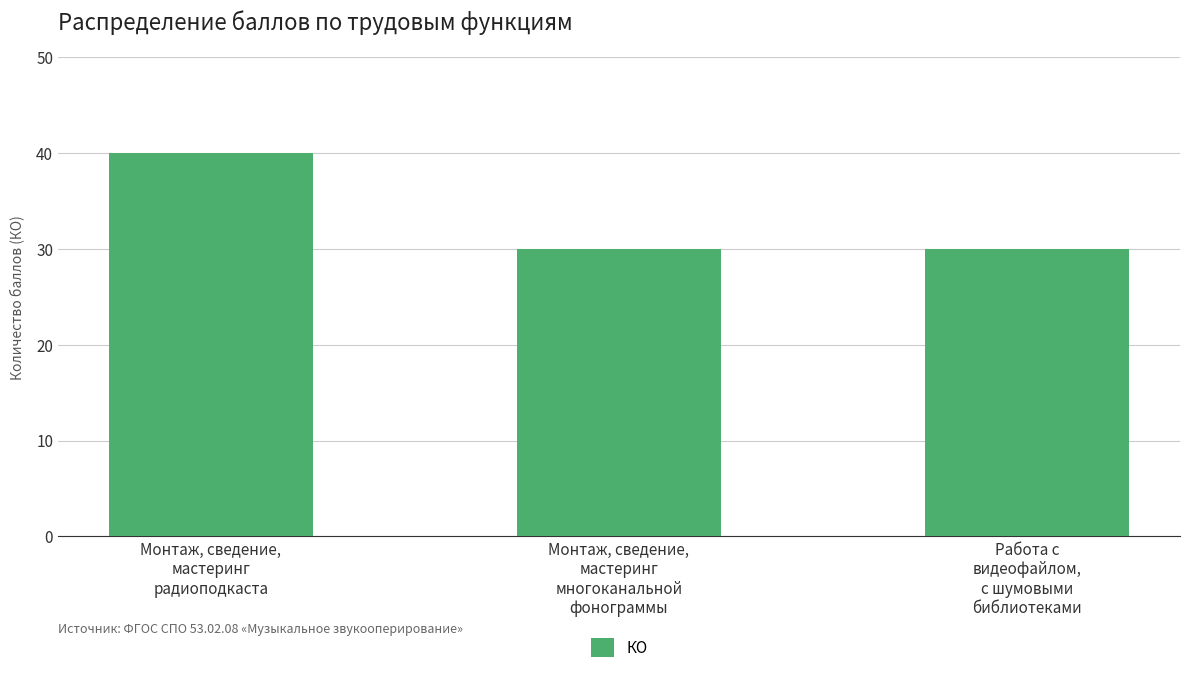

The value at Монтаж, сведение,
мастеринг
радиоподкаста is 40. True or false?

True